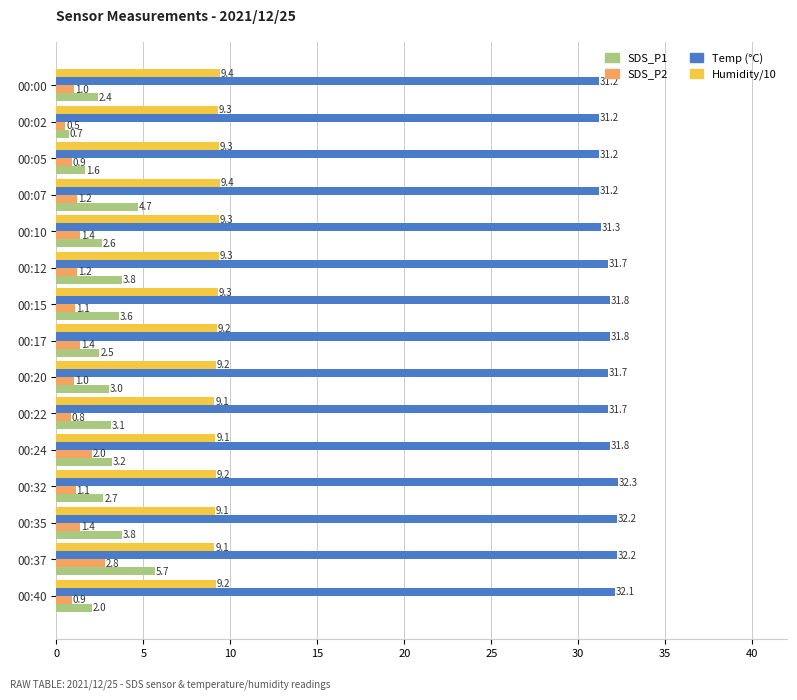

At which category is the sum across all series the highest?

00:37